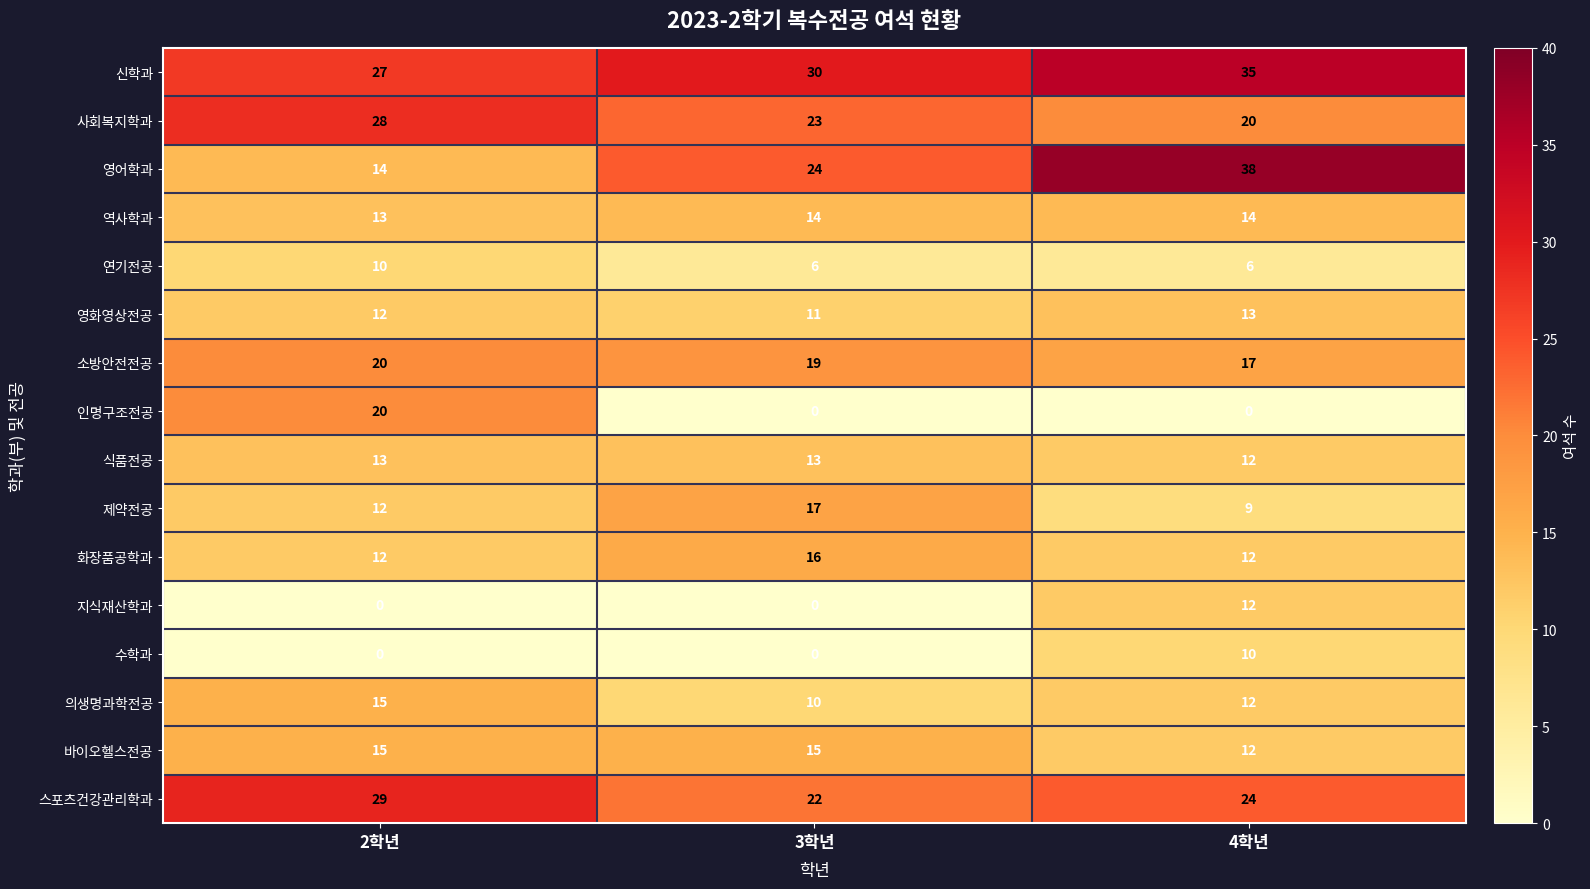

List the labels in order of 영화영상전공 value, largest first.

4학년, 2학년, 3학년